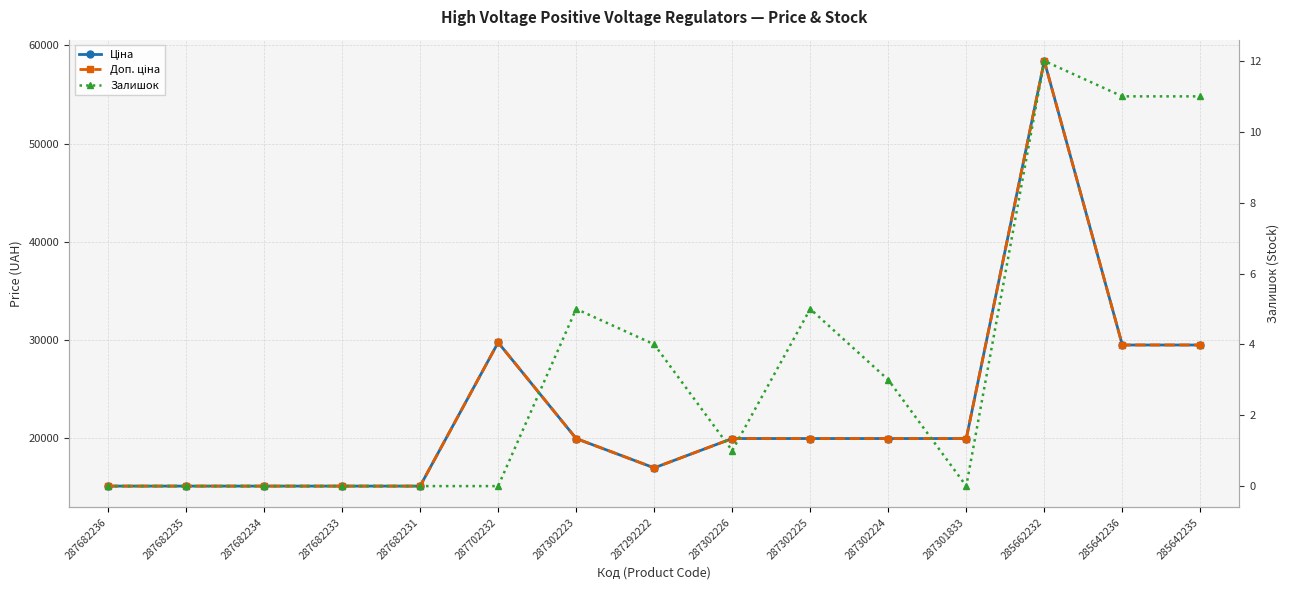

Which label corresponds to the smallest value in the chart?

287682236